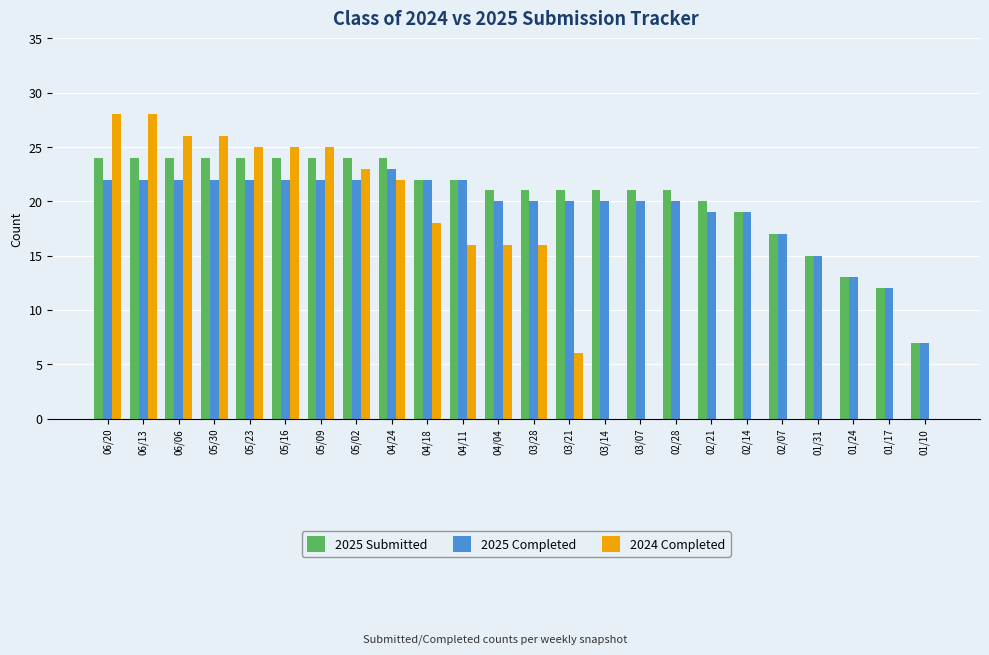

The value of 2025 Submitted at 03/07 is 12. True or false?

False